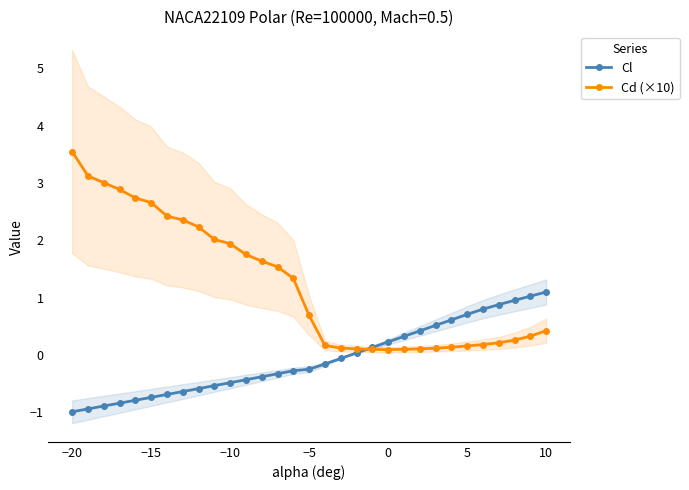

At how many categories does at least one series exceed 0?

31